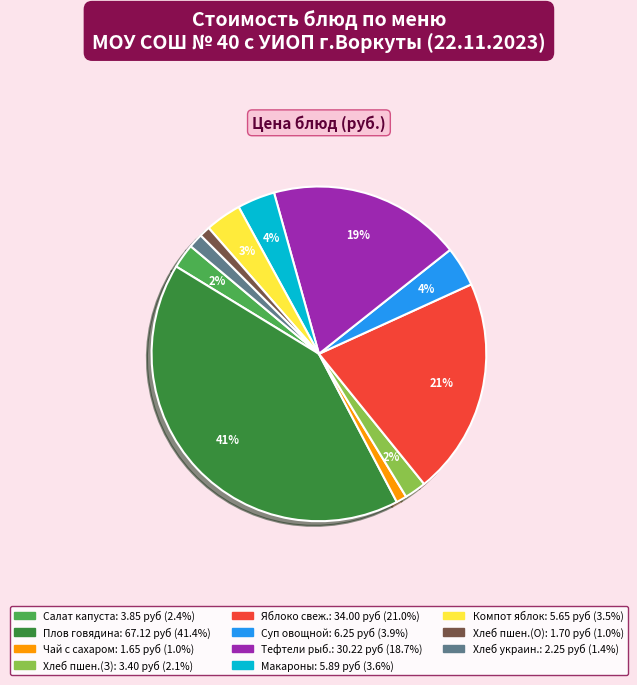

Is there a majority slice in this chart?

No